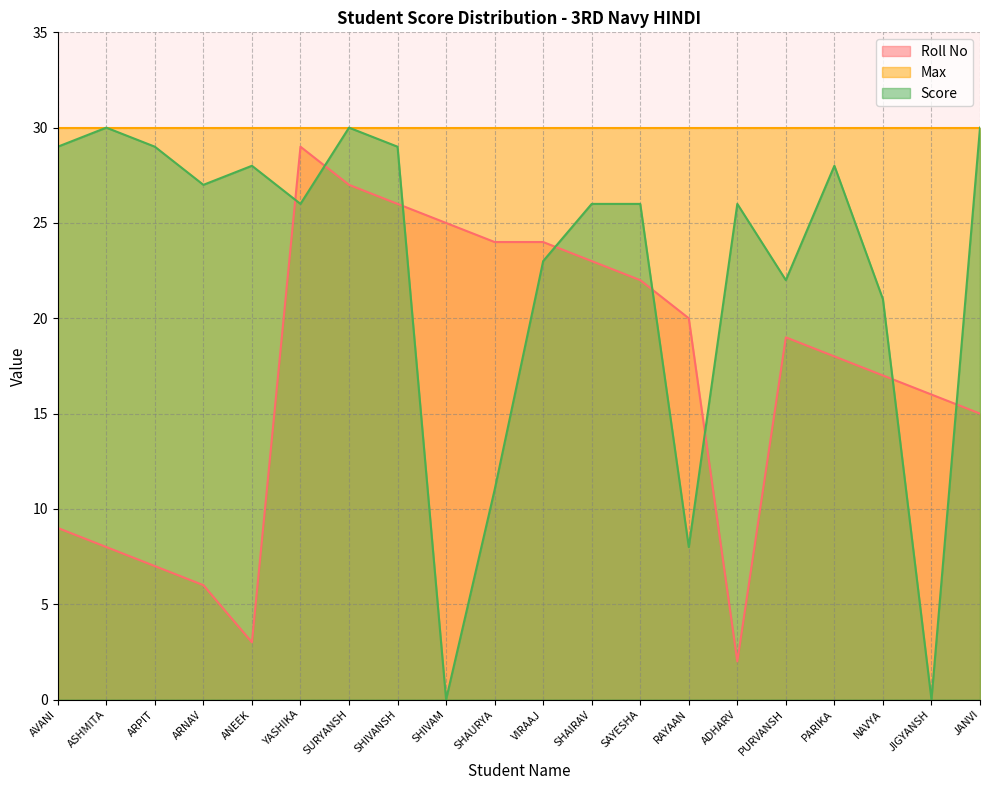

What is the value of the Roll No point at the 5th from the left?

3